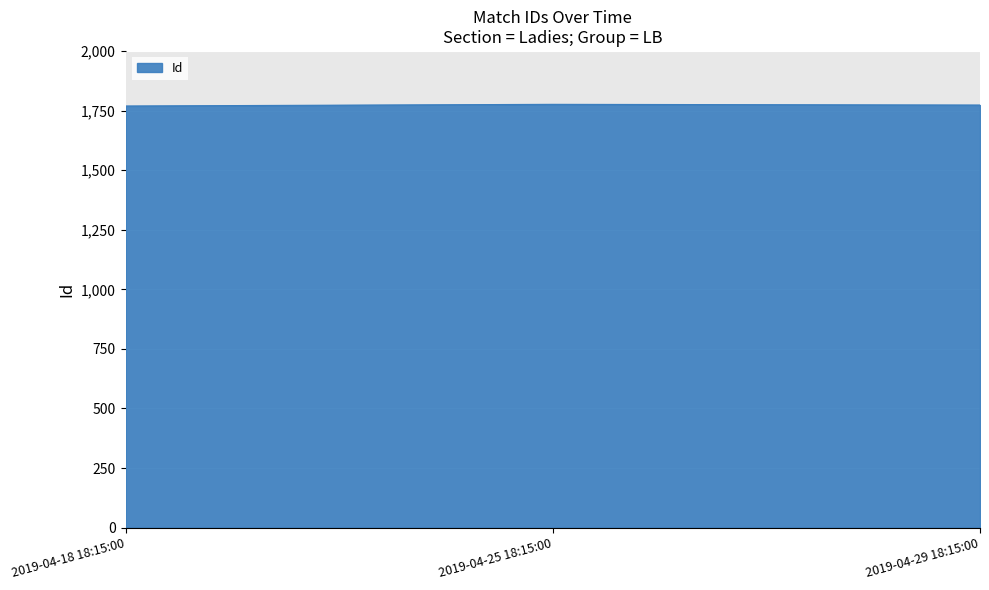

What is the sum of all values?

5318